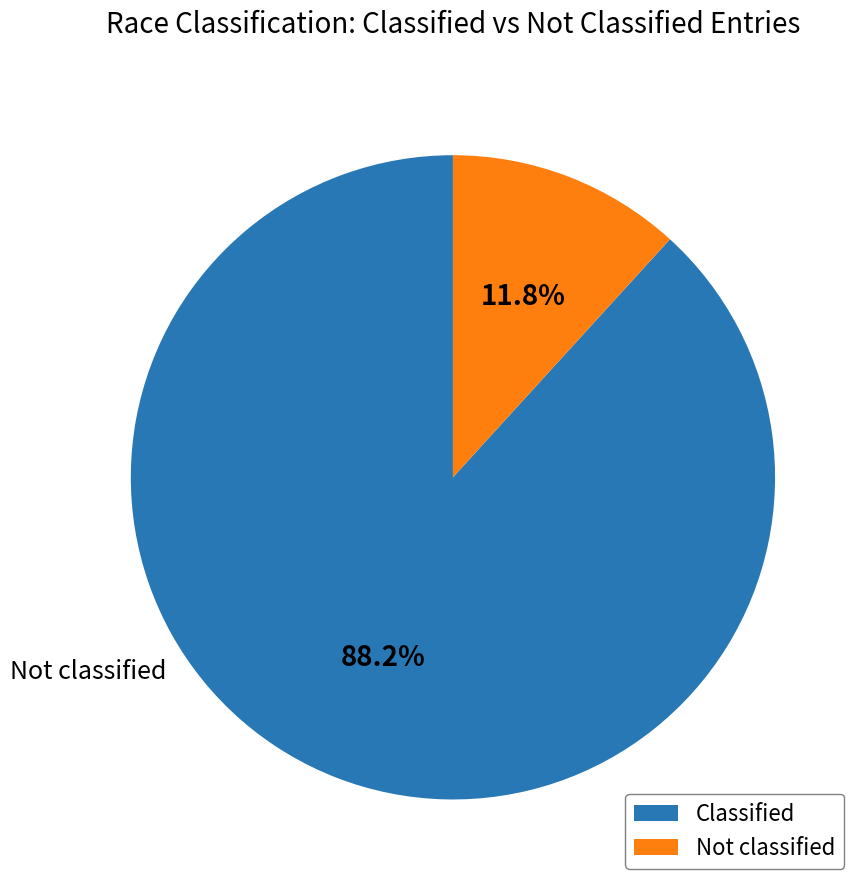

Is there any slice that represents more than half of the pie?

Yes